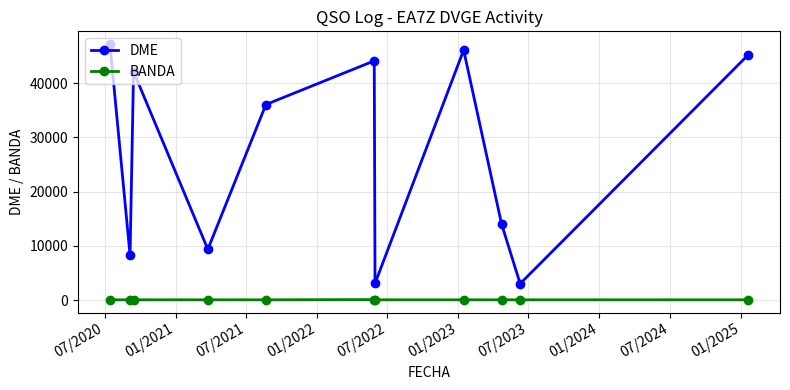

List the series in order of their overall mean, highest first.

DME, BANDA